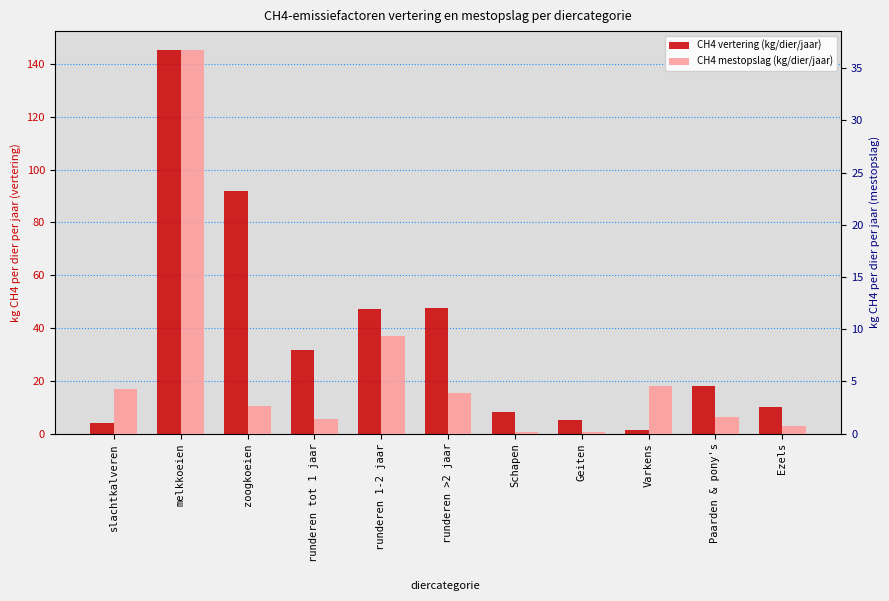

What is the minimum value shown in the chart?

0.1